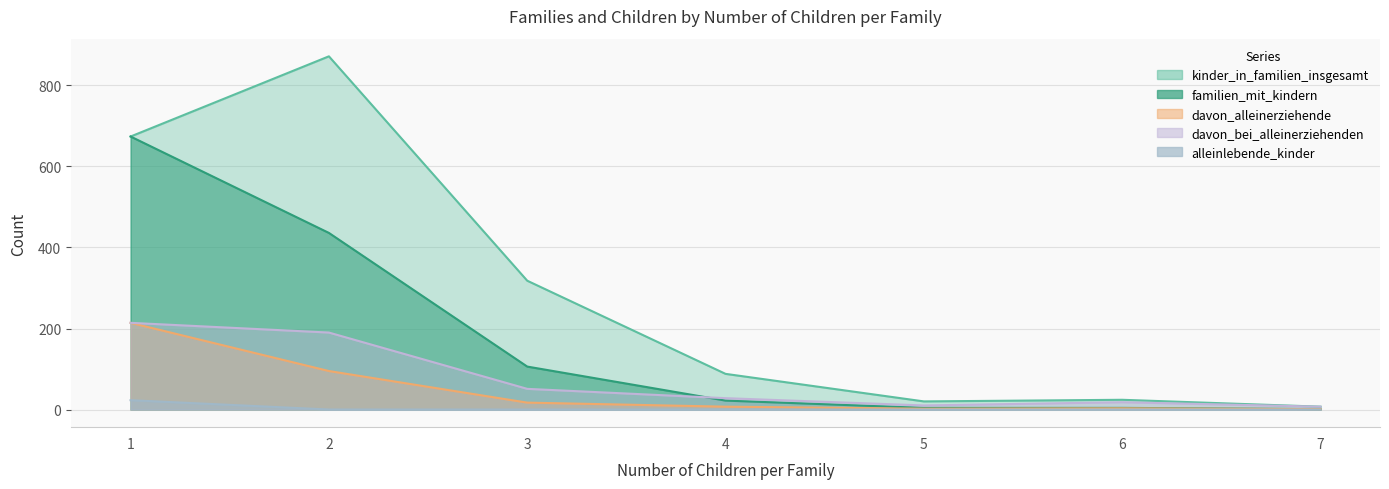

At which category does the chart reach its peak across all series?

2